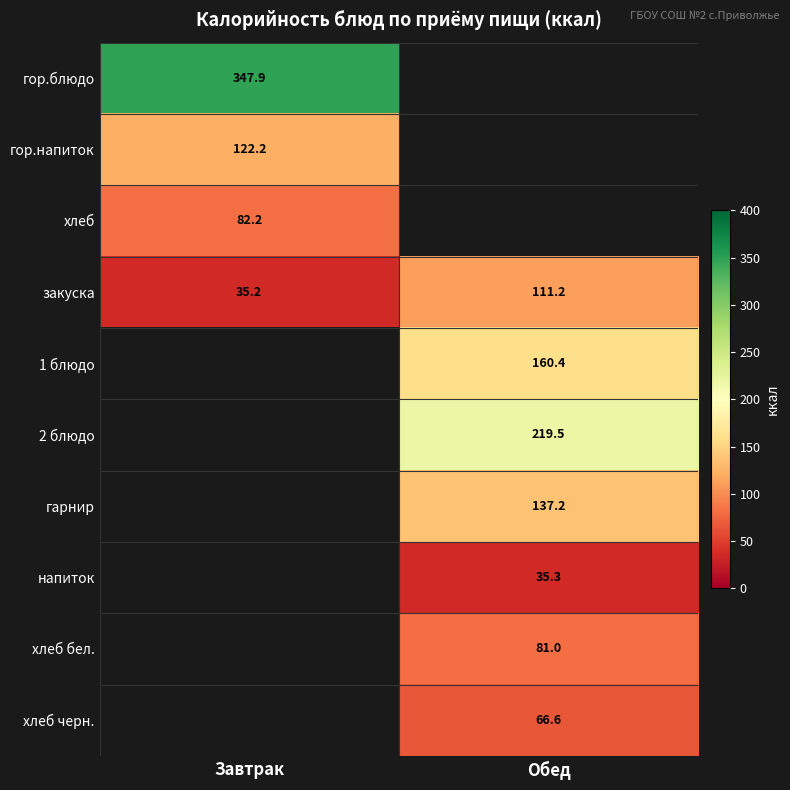

Where is закуска nearest to the value 73?

Завтрак